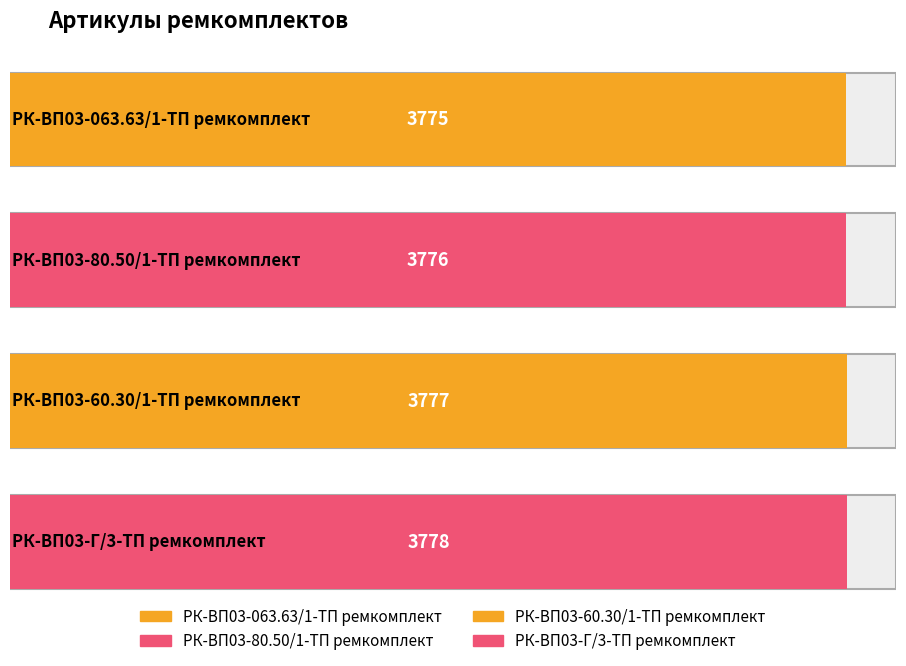

What is the difference between the second highest and minimum values?

2